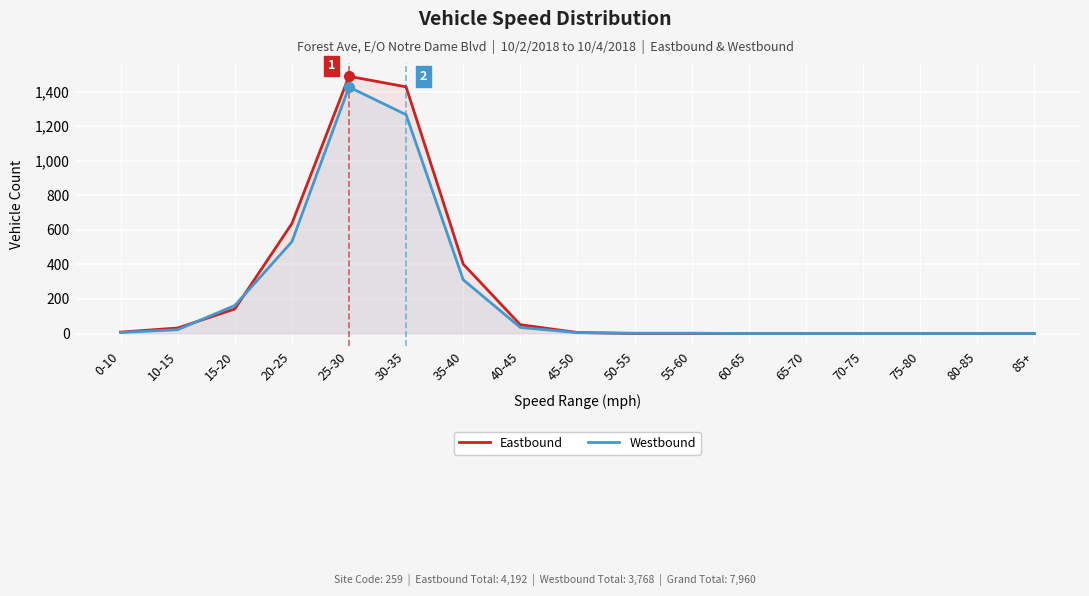

What is the difference between the second highest and second lowest values in the Eastbound series?

1427